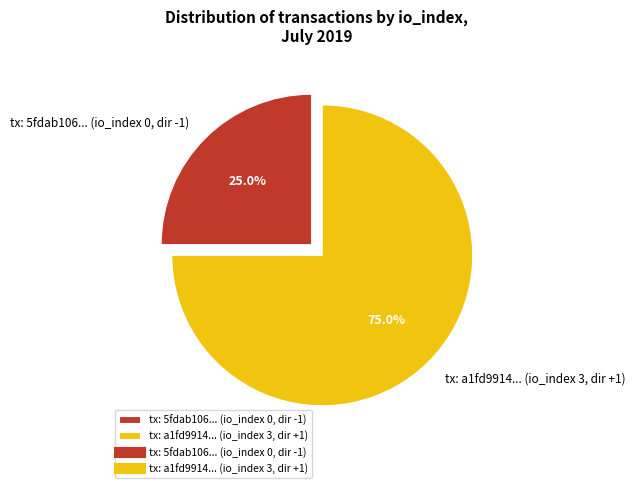

Which category accounts for the majority?

tx: a1fd9914... (io_index 3, dir +1)